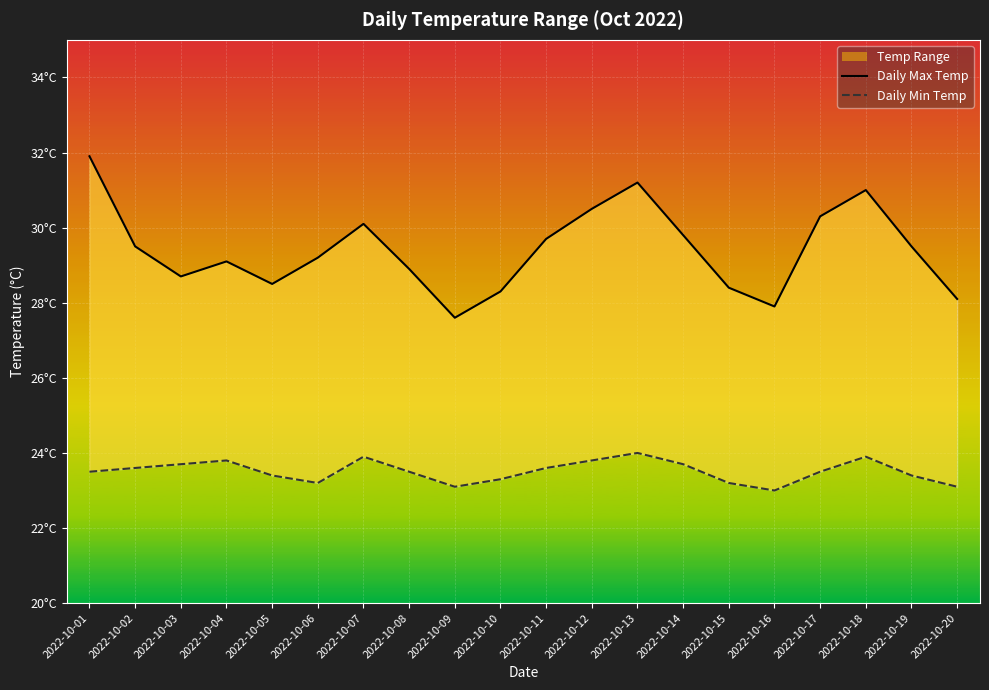

How many interior local valleys does the Daily Max Temp series have?

4